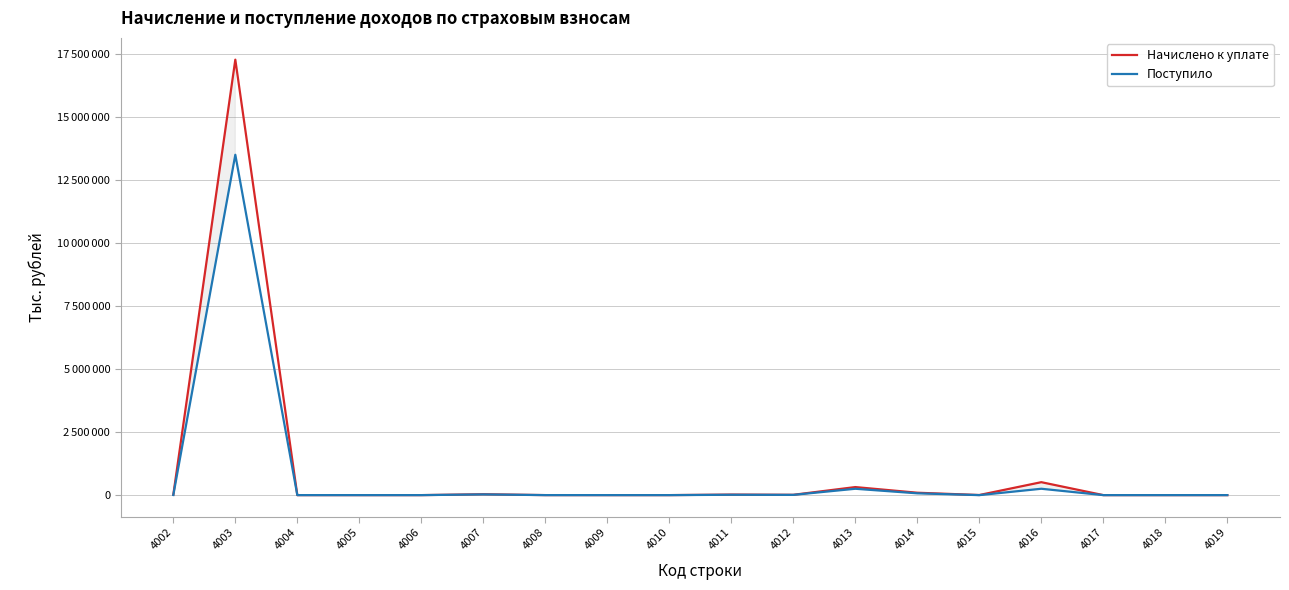

Does the chart display data point markers on the line(s)?

No